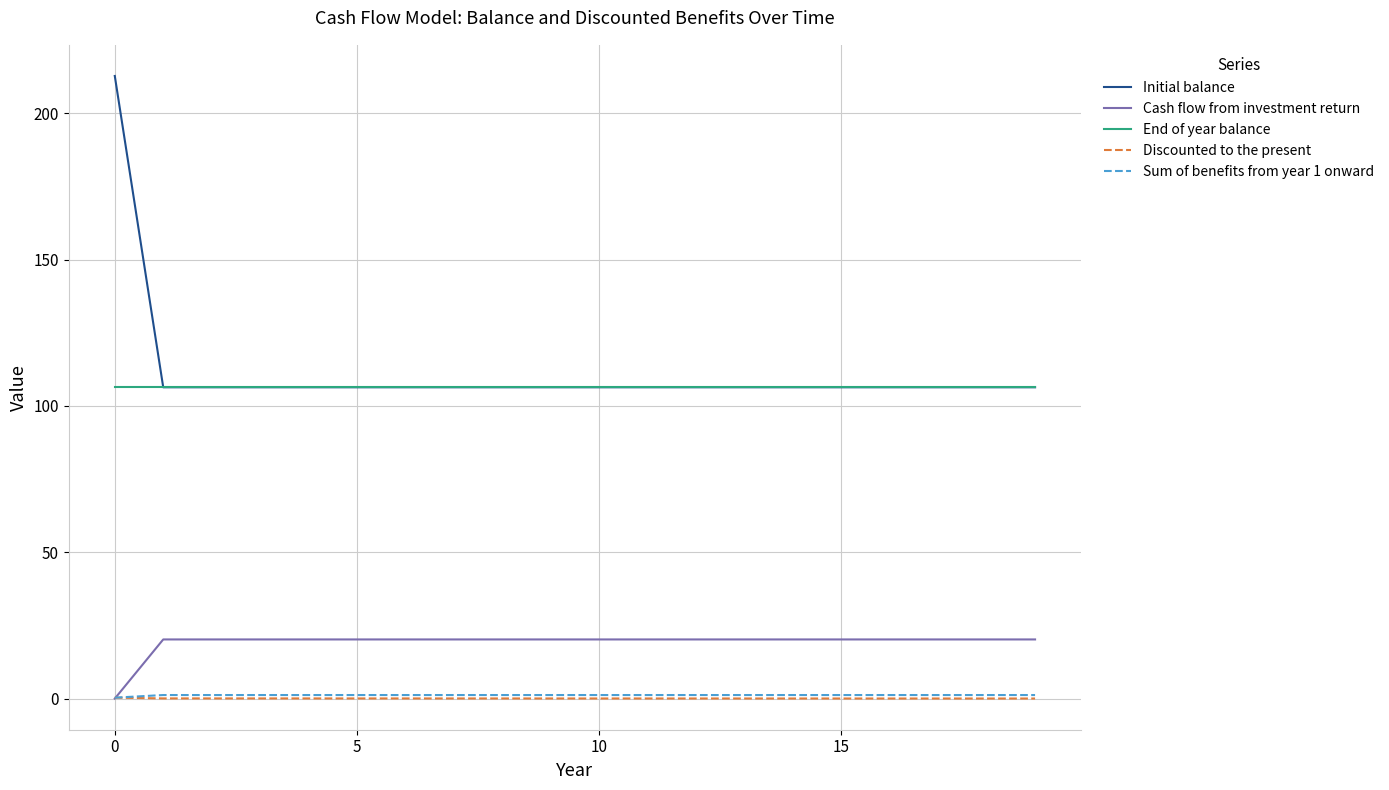

Which series has the largest range (max minus min)?

Initial balance